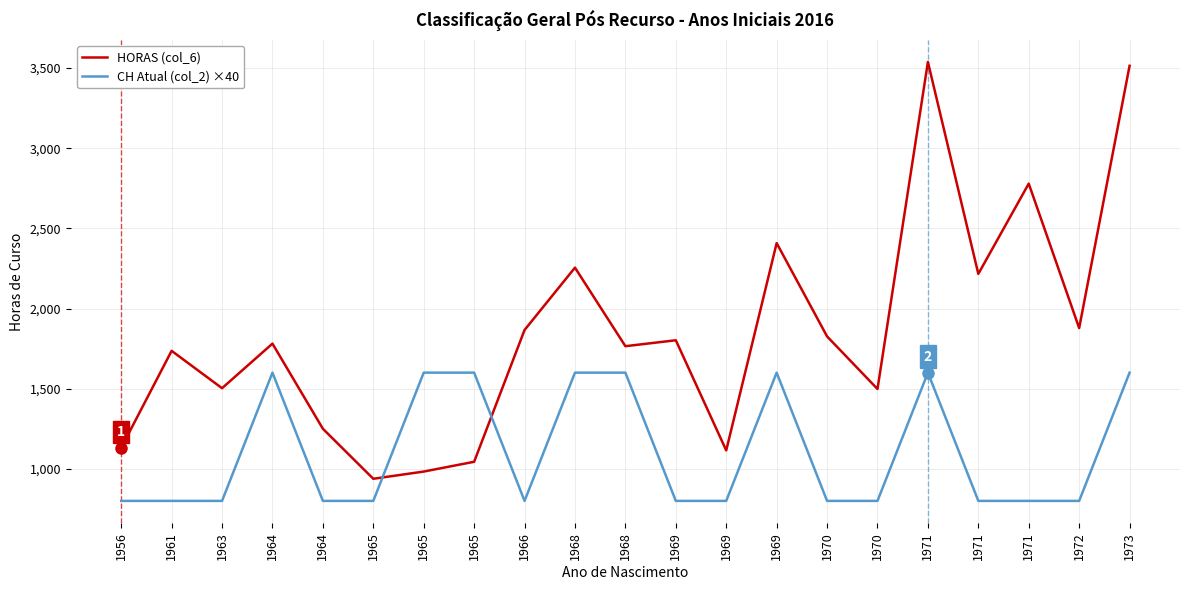

Reading left to right, list all the values displayed in this chart.

HORAS (col_6): 1956=1131	1961=1736	1963=1503	1964=1781	1964=1250	1965=938	1965=983	1965=1044	1966=1866	1968=2255	1968=1765	1969=1802	1969=1115	1969=2408	1970=1826	1970=1498	1971=3538	1971=2216	1971=2779	1972=1878	1973=3514
CH Atual (col_2) ×40: 1956=800	1961=800	1963=800	1964=1600	1964=800	1965=800	1965=1600	1965=1600	1966=800	1968=1600	1968=1600	1969=800	1969=800	1969=1600	1970=800	1970=800	1971=1600	1971=800	1971=800	1972=800	1973=1600